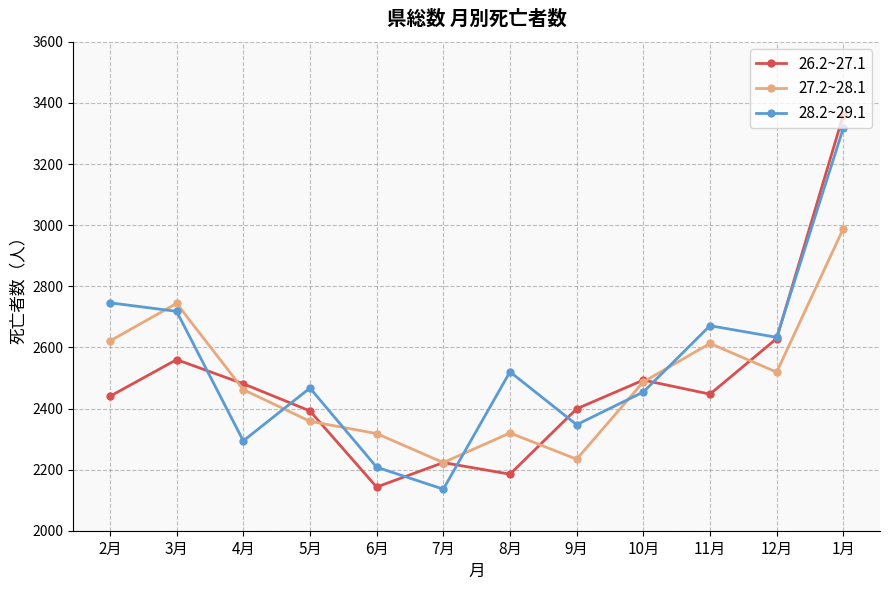

Which series has the largest range (max minus min)?

26.2~27.1